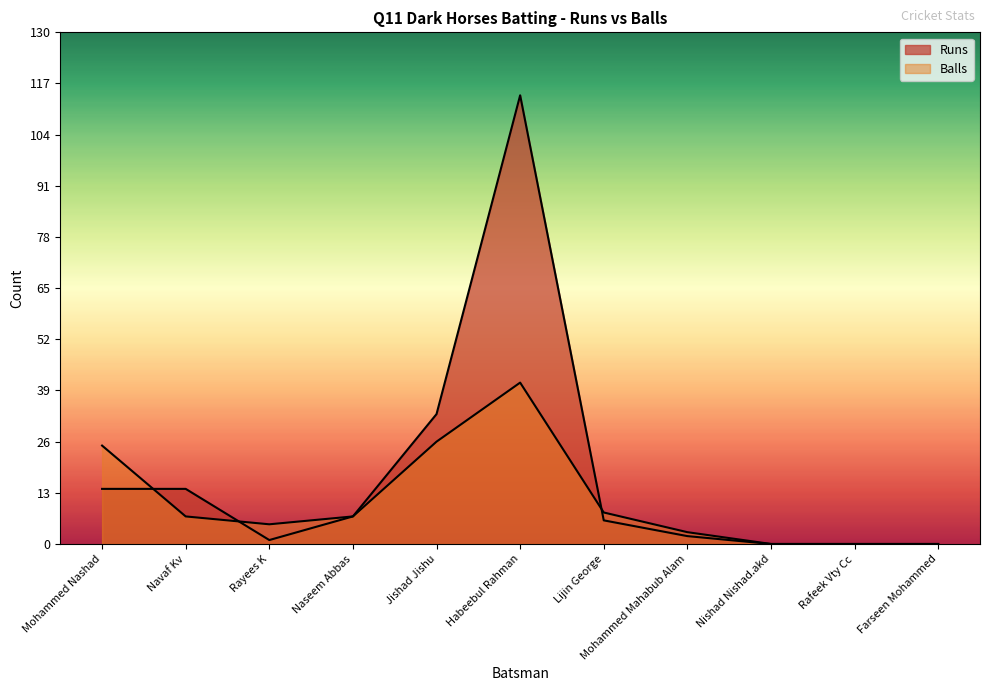

Where is Runs nearest to the value 57?

Jishad Jishu